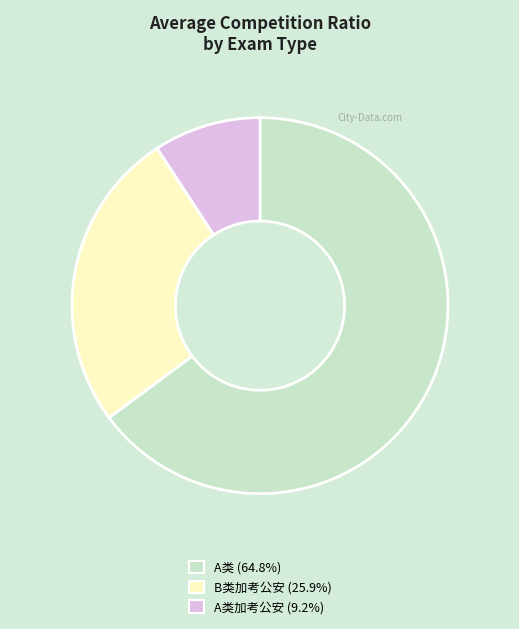

Combined, do A类 (64.8%) and B类加考公安 (25.9%) account for over 50%?

Yes